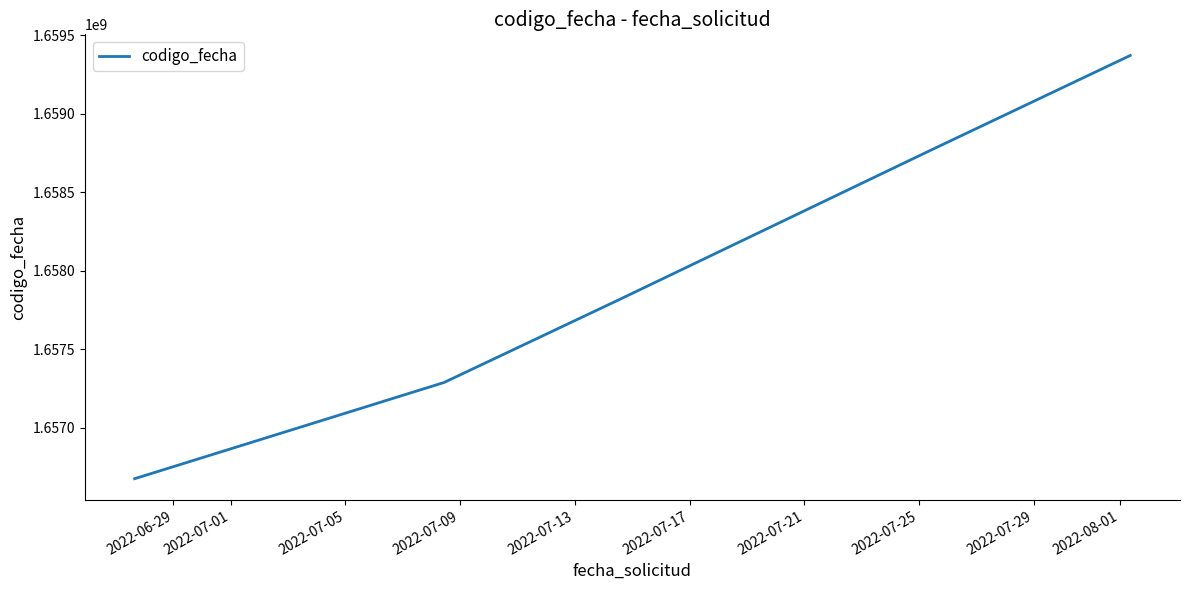

What is the difference between the maximum and minimum values?

2695488